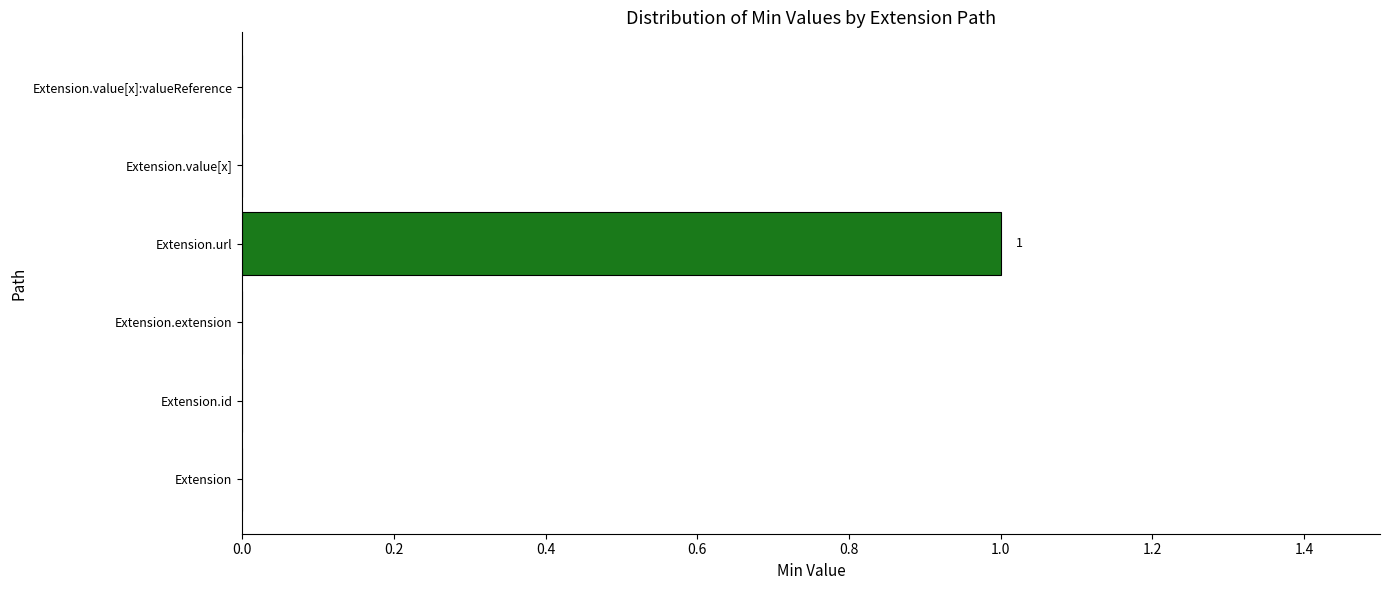

Count the values in the range 0 to 1.

6